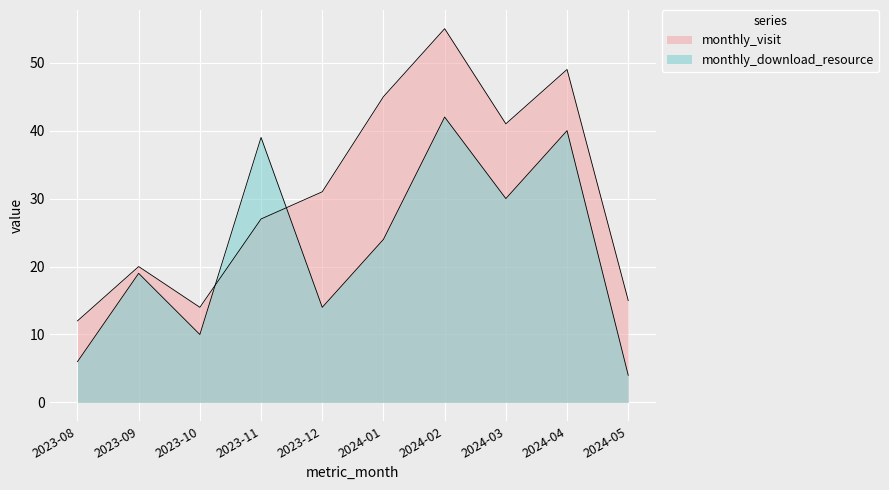

True or false: monthly_download_resource has a value of 42 at 2024-02.

True